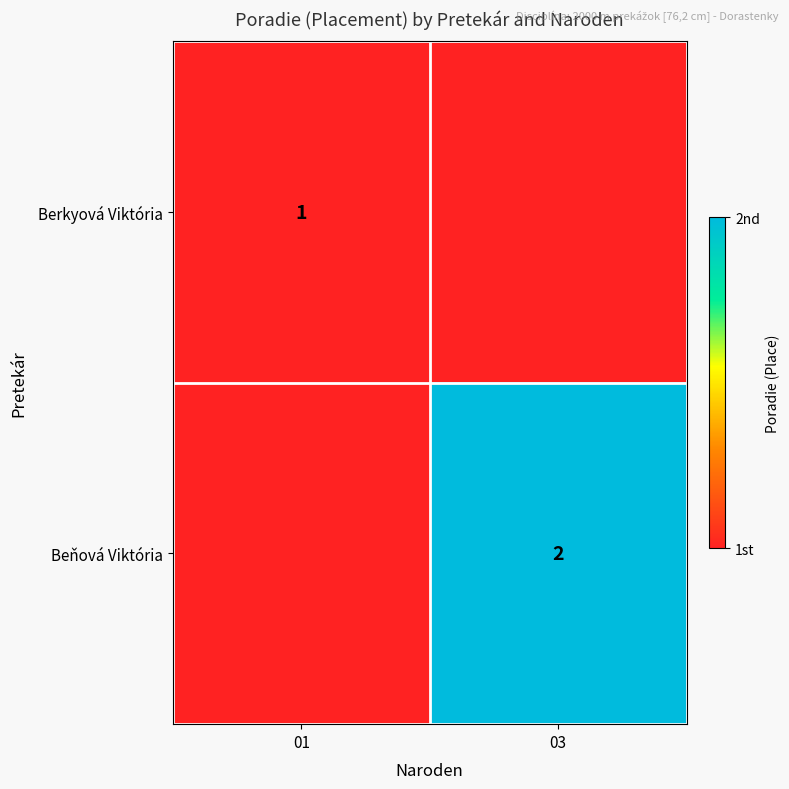

True or false: Beňová Viktória has a value of 3.1 at 03.

False